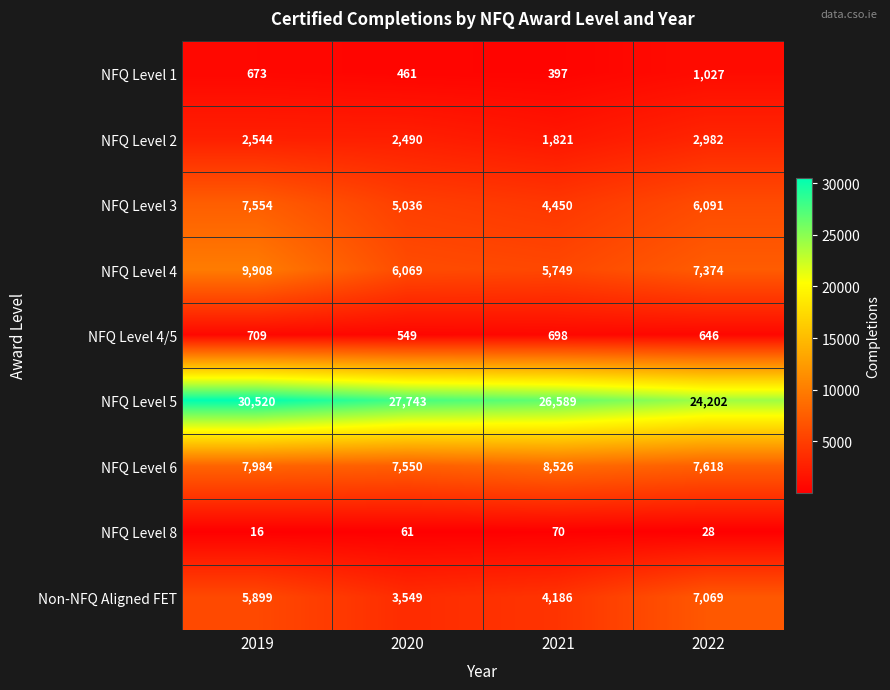

What is the maximum value for NFQ Level 3?

7554